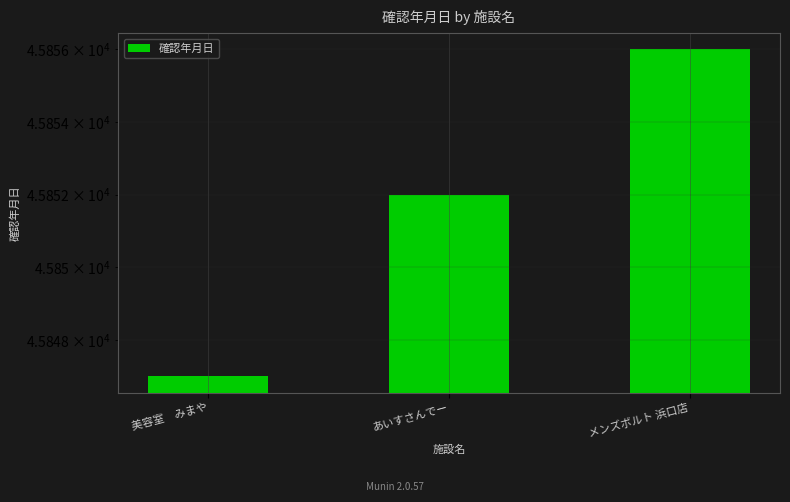

Reading left to right, extract all data points from this chart.

45847	45852	45856